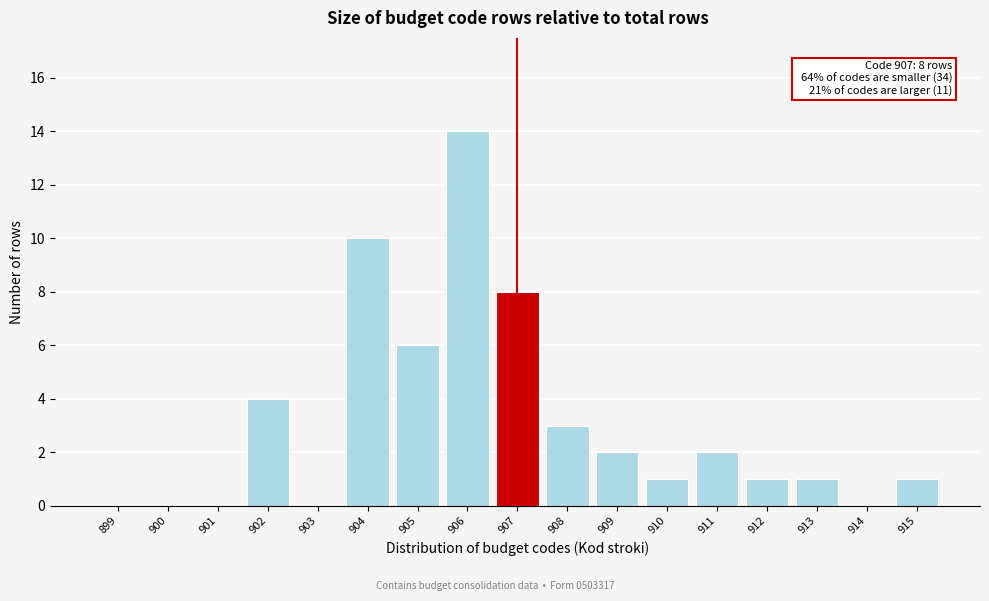

Reading right to left, list all the values displayed in this chart.

915=1	914=0	913=1	912=1	911=2	910=1	909=2	908=3	907=8	906=14	905=6	904=10	903=0	902=4	901=0	900=0	899=0